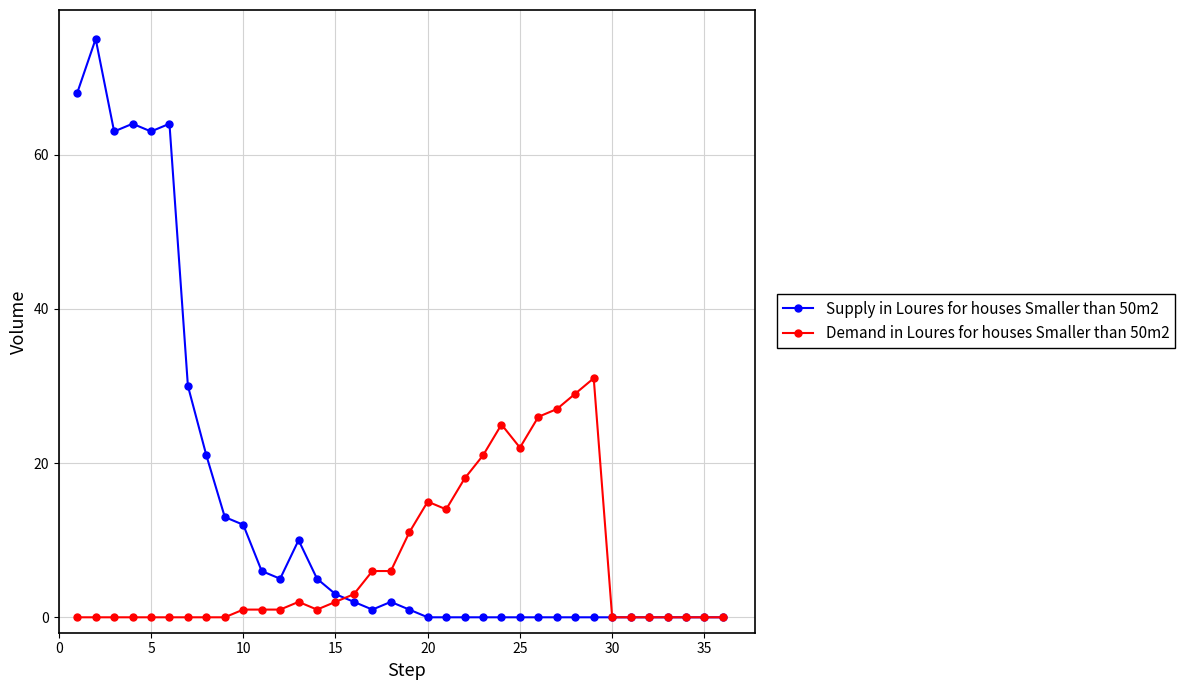

True or false: Supply in Loures for houses Smaller than 50m2 has more than 2 interior local peaks.

True